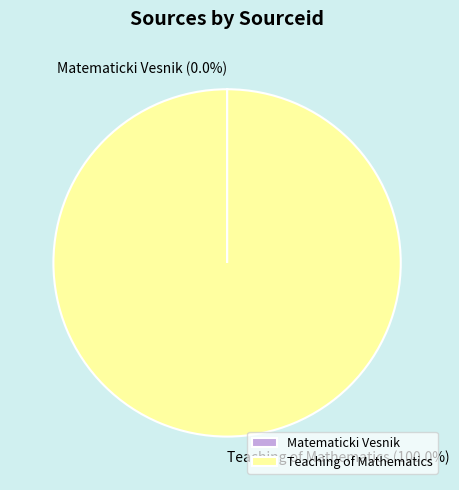

What is the largest slice in the pie chart?

Teaching of Mathematics